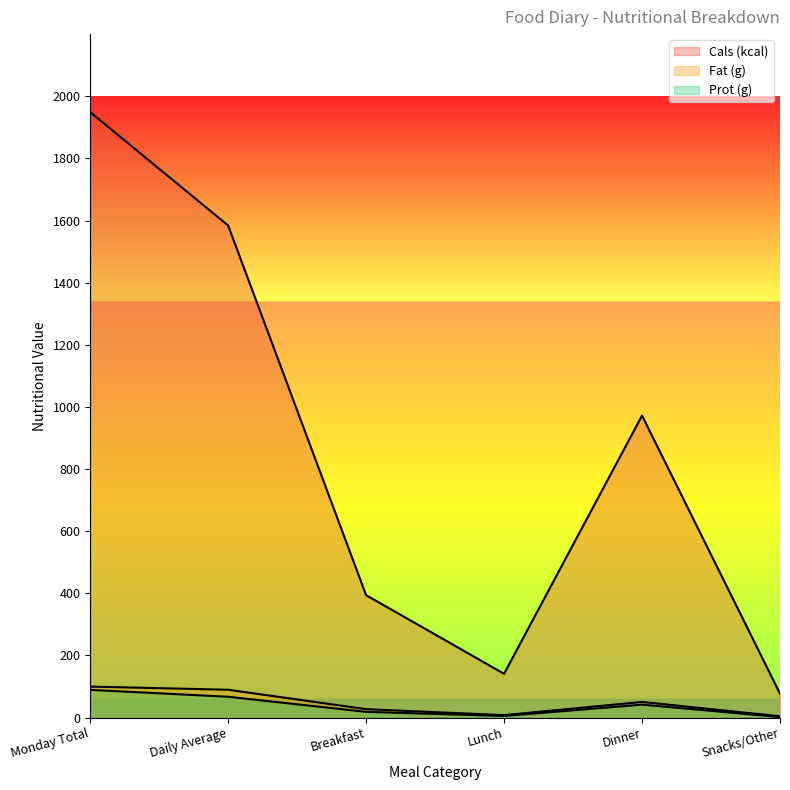

Does the chart display data point markers on the line(s)?

No